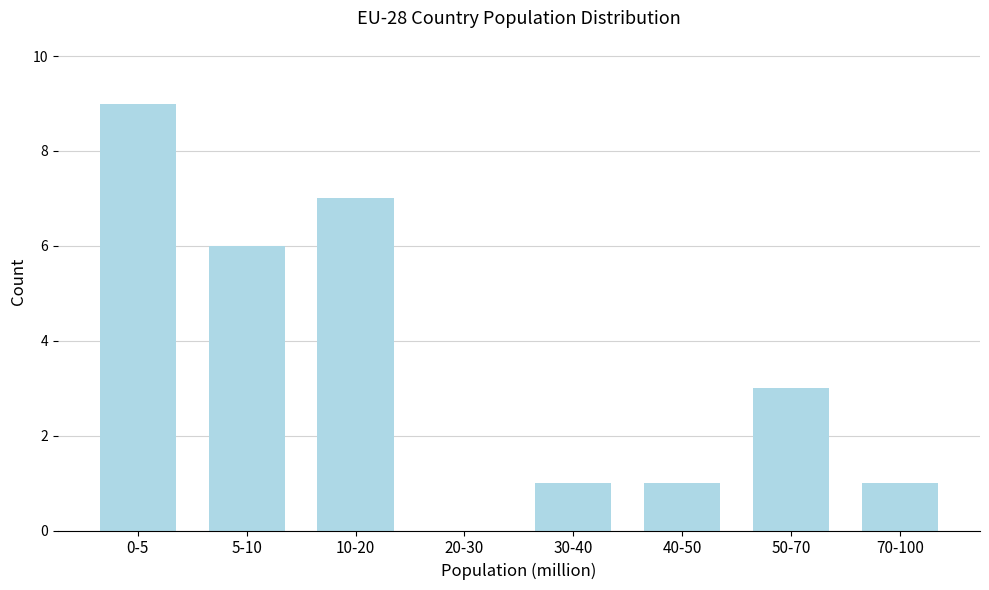

Reading left to right, list all the values displayed in this chart.

0-5=9	5-10=6	10-20=7	20-30=0	30-40=1	40-50=1	50-70=3	70-100=1